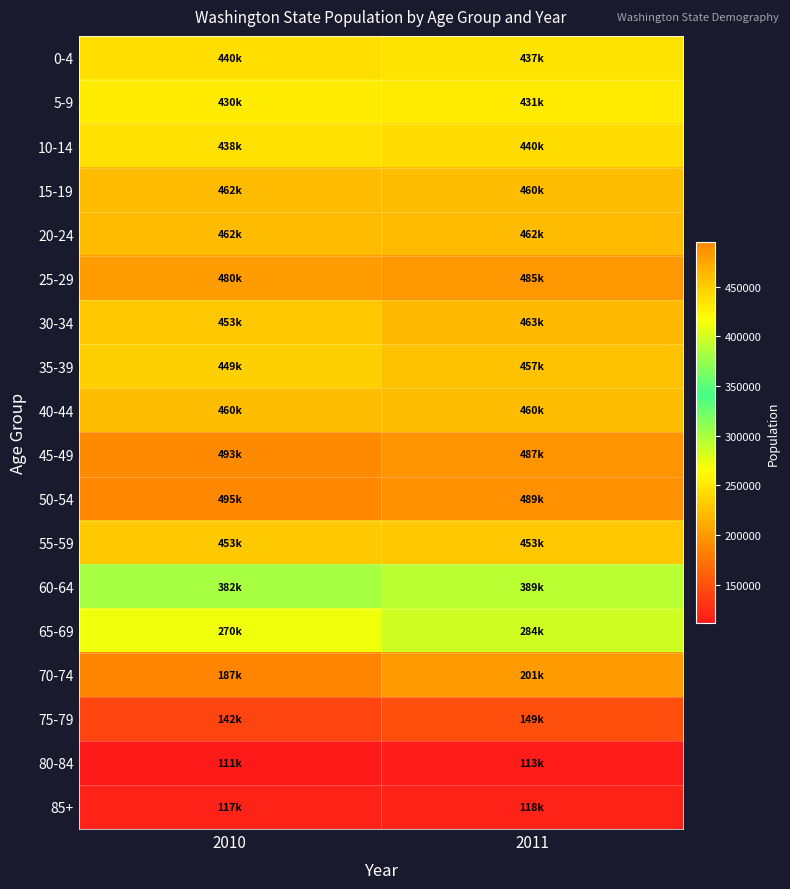

What is the spread (max minus min) of values at 2010?

384178.1